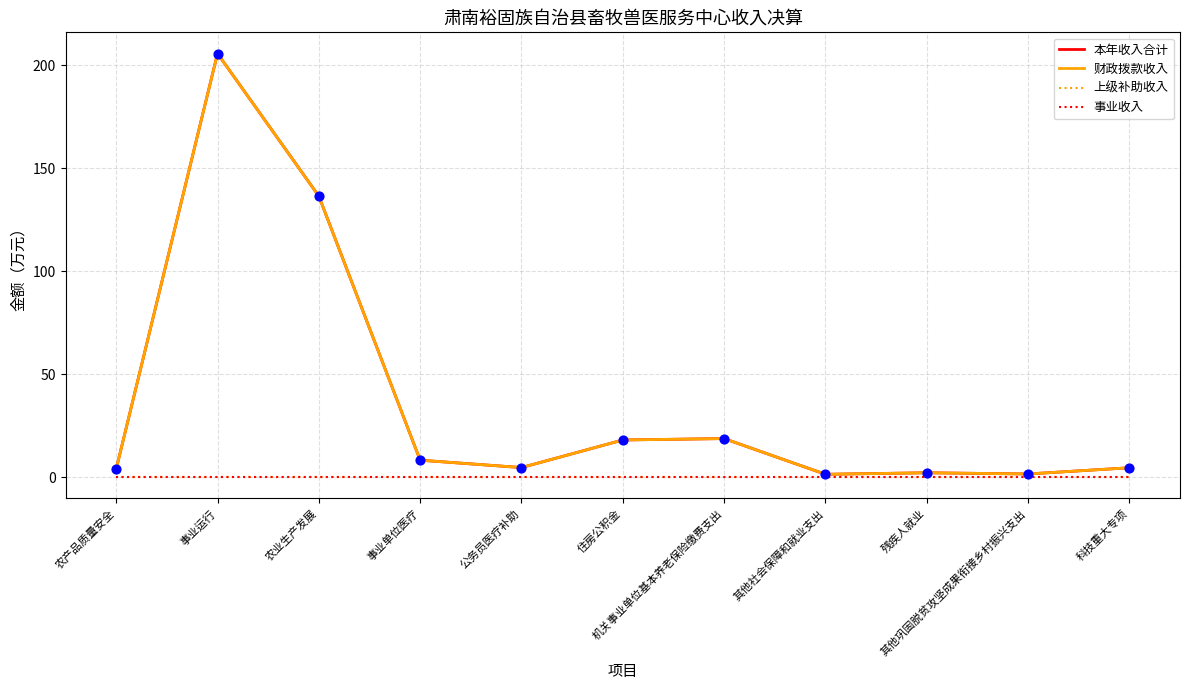

Is the value of 本年收入合计 at 机关事业单位基本养老保险缴费支出 greater than the value of 事业收入 at 其他社会保障和就业支出?

Yes